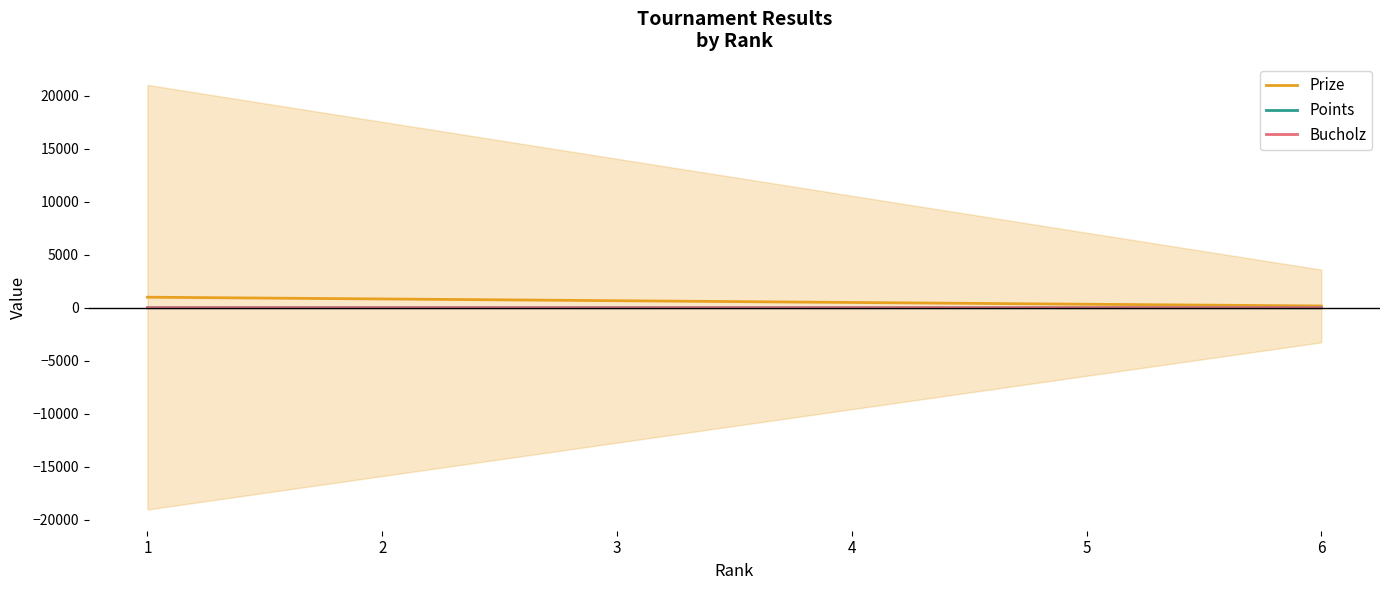

Rank the categories by Bucholz value from lowest to highest.

1, 3, 6, 2, 4, 5